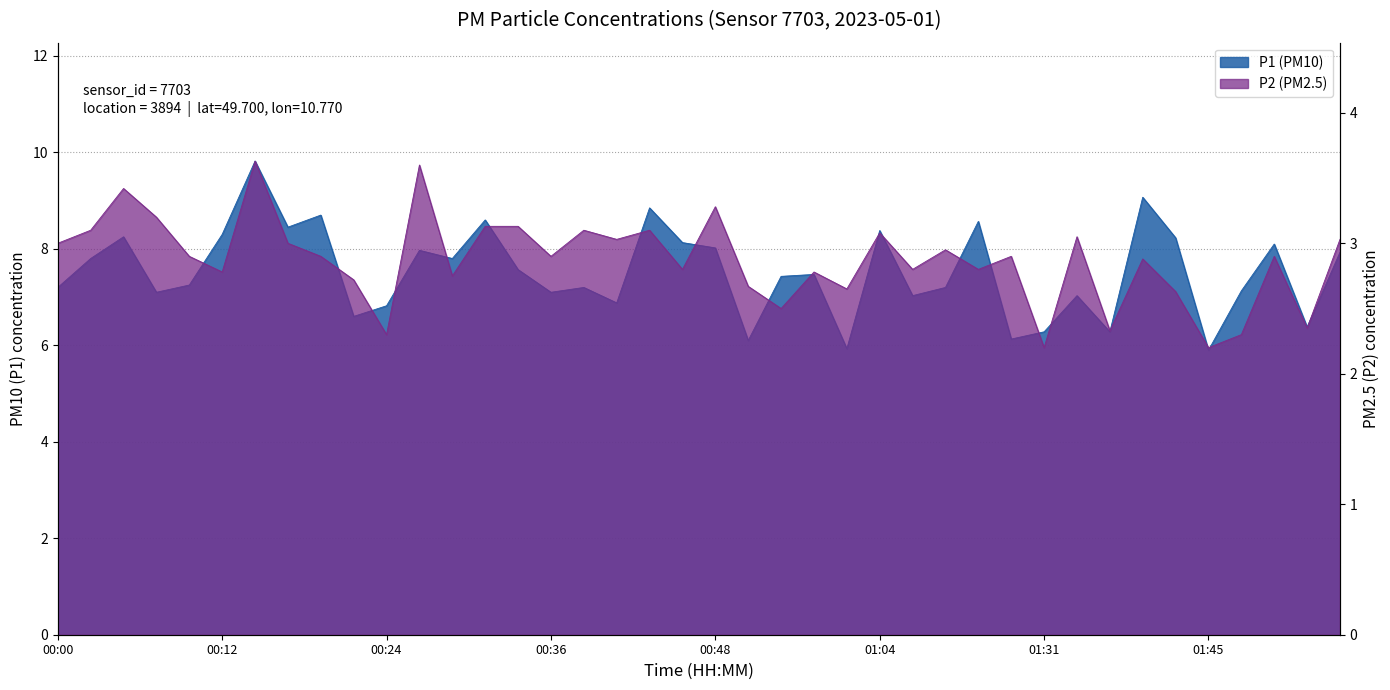

What is the difference between the P1 values at 00:19 and 00:07?

1.6